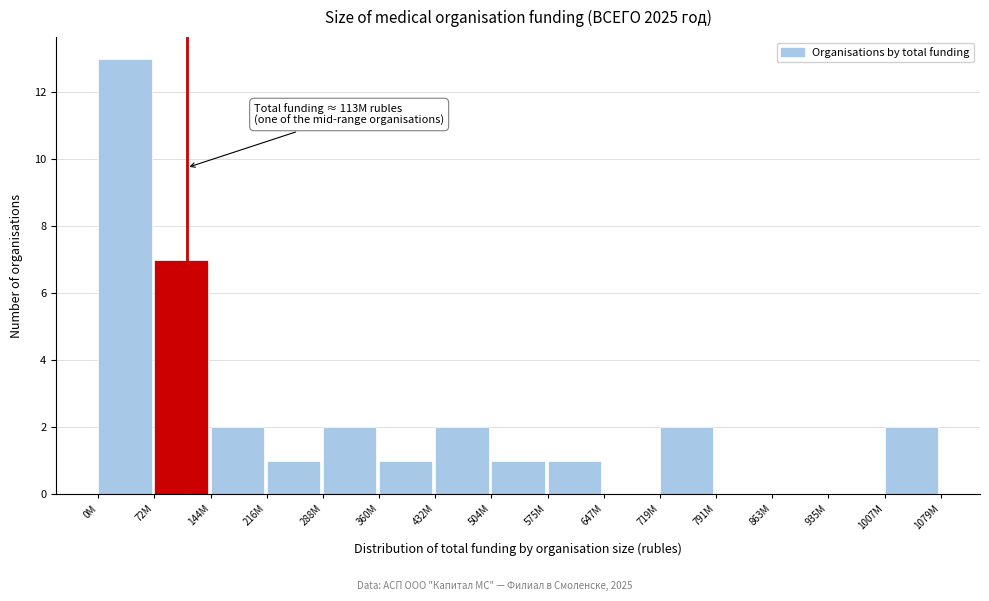

Reading left to right, list all the values displayed in this chart.

0M=13	72M=7	144M=2	216M=1	288M=2	360M=1	432M=2	504M=1	575M=1	647M=0	719M=2	791M=0	863M=0	935M=0	1007M=2